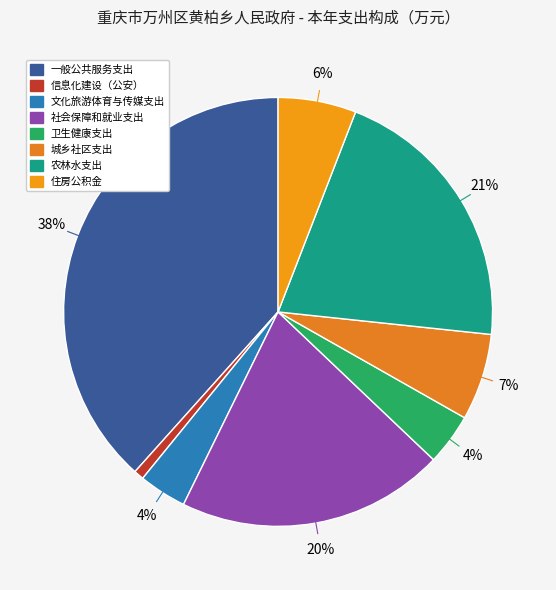

Between 卫生健康支出 and 文化旅游体育与传媒支出, which is larger?

卫生健康支出